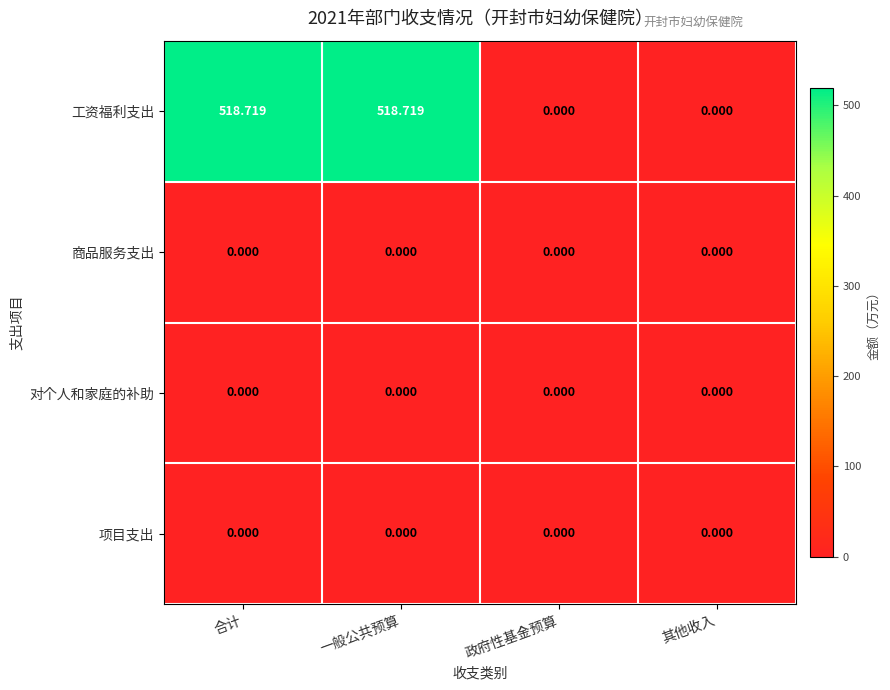

Which series has the largest total across all categories?

工资福利支出